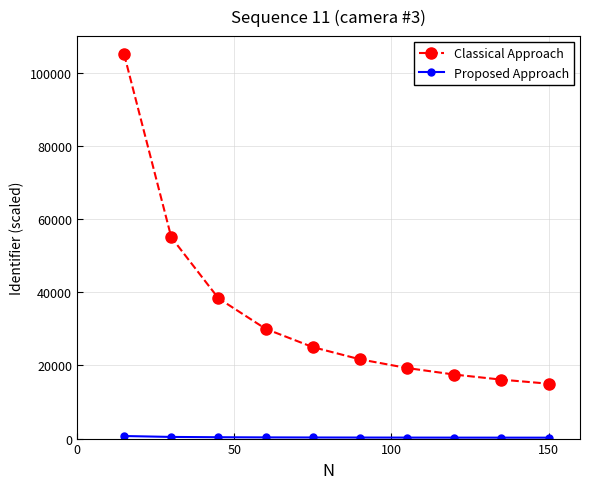

Which series has the largest total across all categories?

Classical Approach